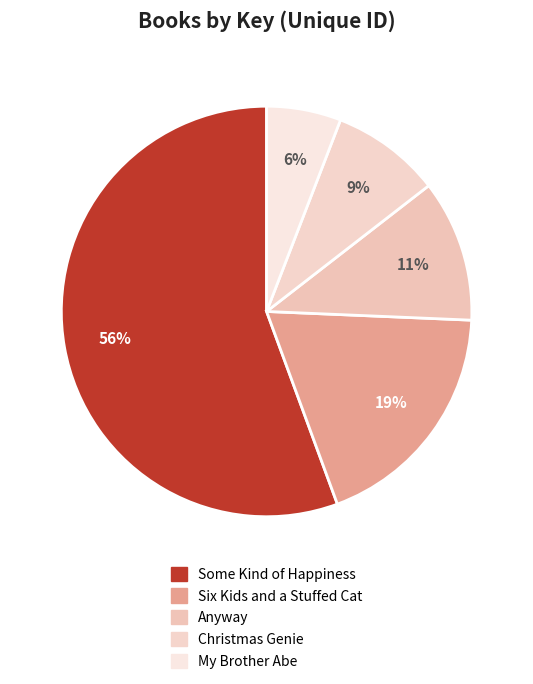

True or false: My Brother Abe accounts for 6% of the total.

True